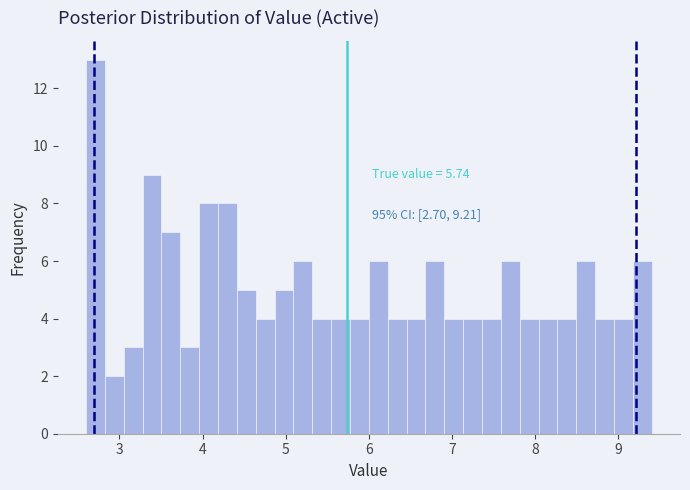

Read against the x-axis, roughly where is the centre of the tallest bar?

2.7